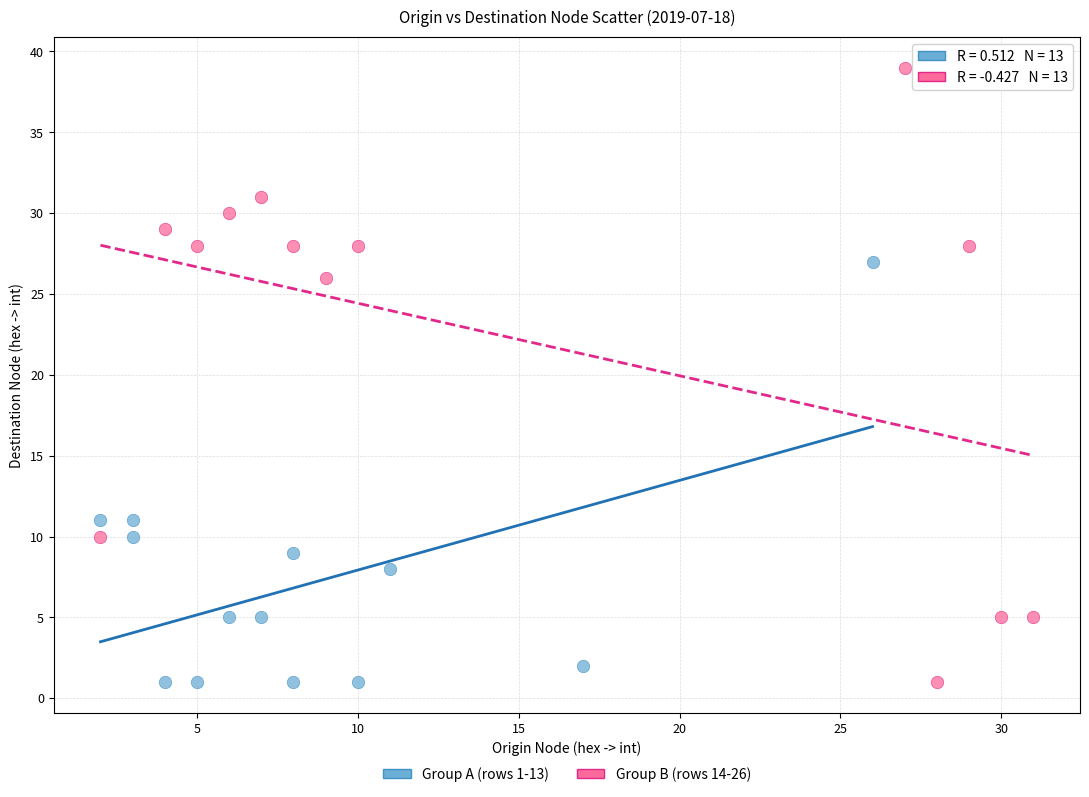

Which series has the widest spread of Y values?

Group B (rows 14-26)